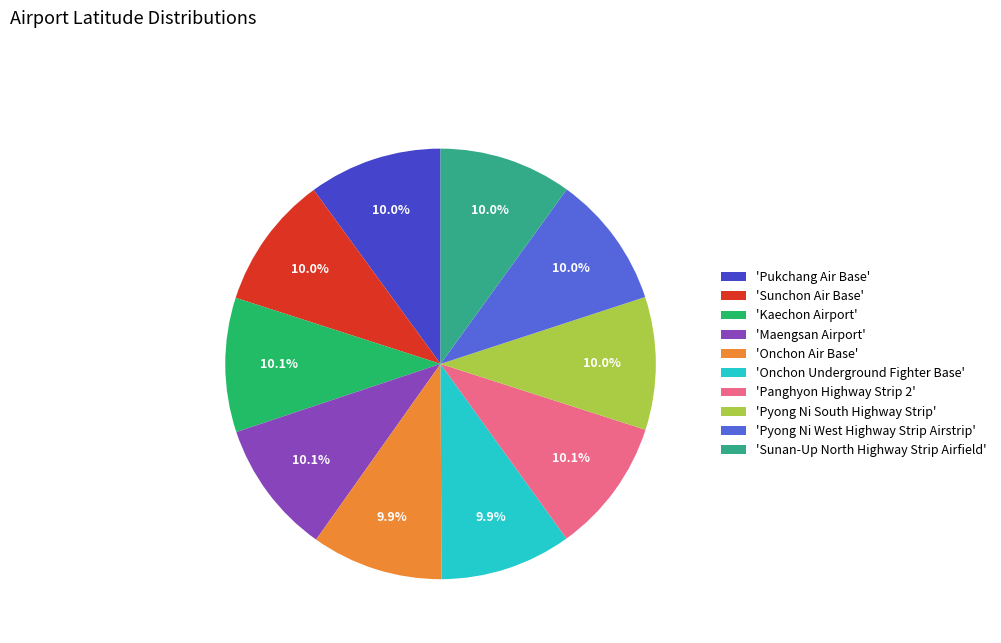

Approximately how many times larger is the value at 'Sunchon Air Base' compared to 'Panghyon Highway Strip 2'?

1.0